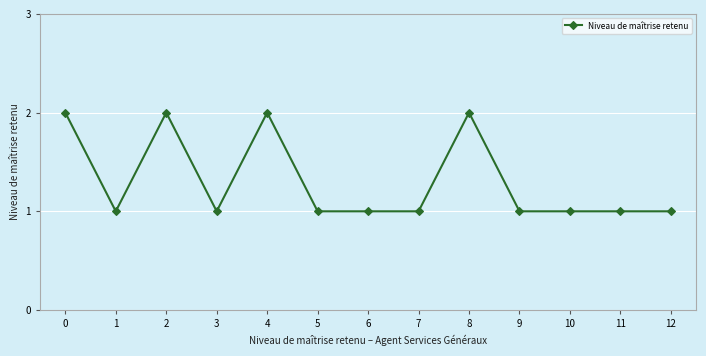

What is the value of the 11th point from the left?

1